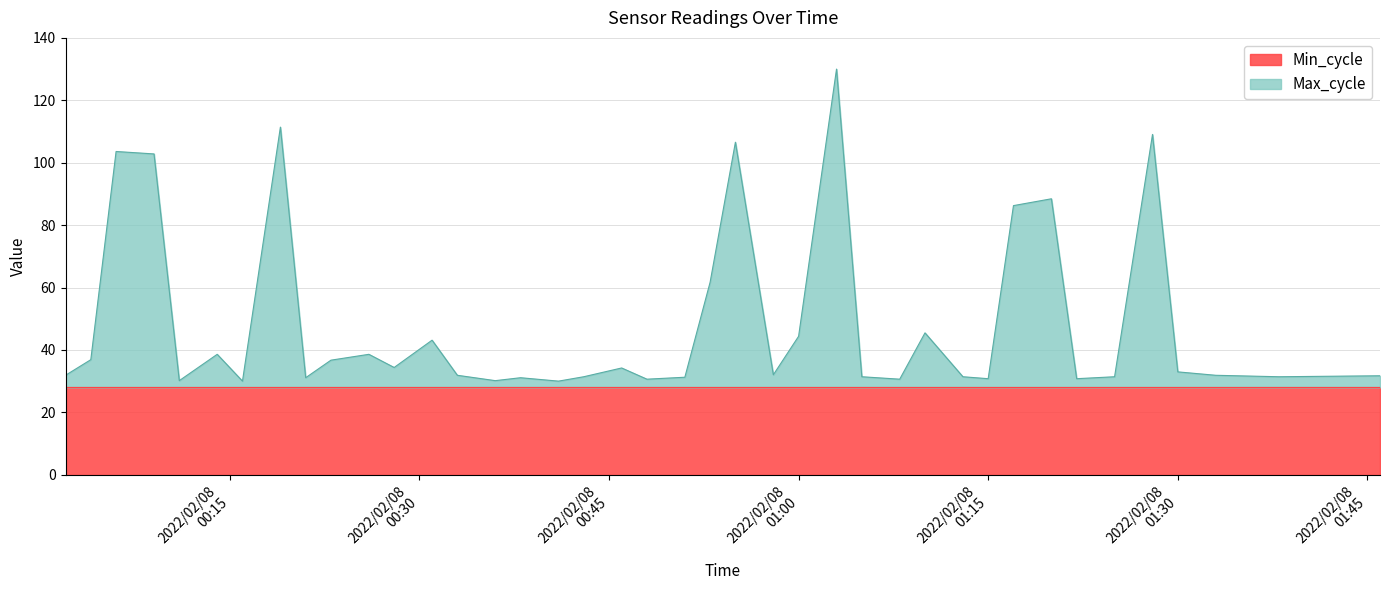

Does the chart have visible grid lines?

Yes